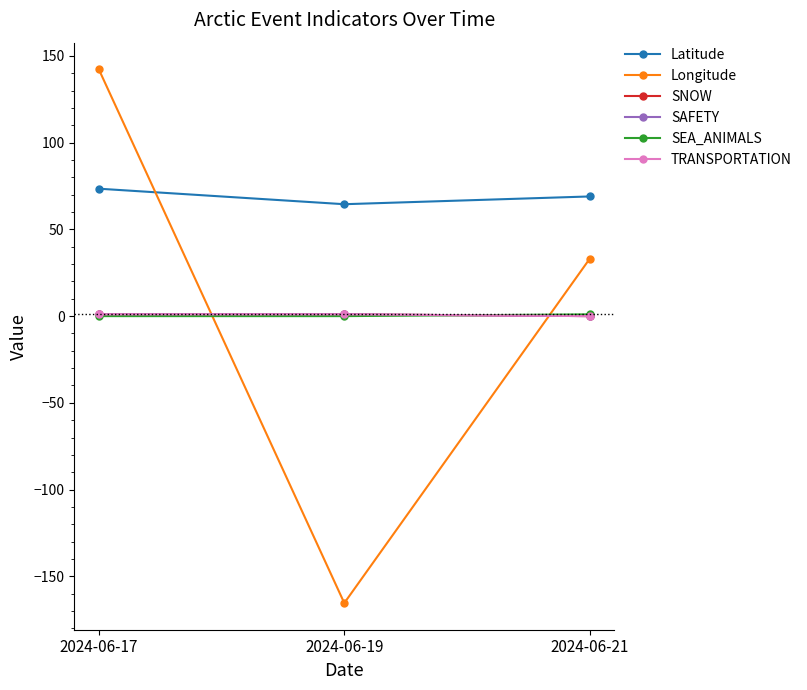

Reading left to right, extract all data points from this chart.

Latitude: 73.4	64.5	69.0
Longitude: 142.2	-165.4	33.1
SNOW: 1.0	1.0	0.0
SAFETY: 1.0	1.0	0.0
SEA_ANIMALS: 0.0	0.0	1.0
TRANSPORTATION: 1.0	1.0	0.0